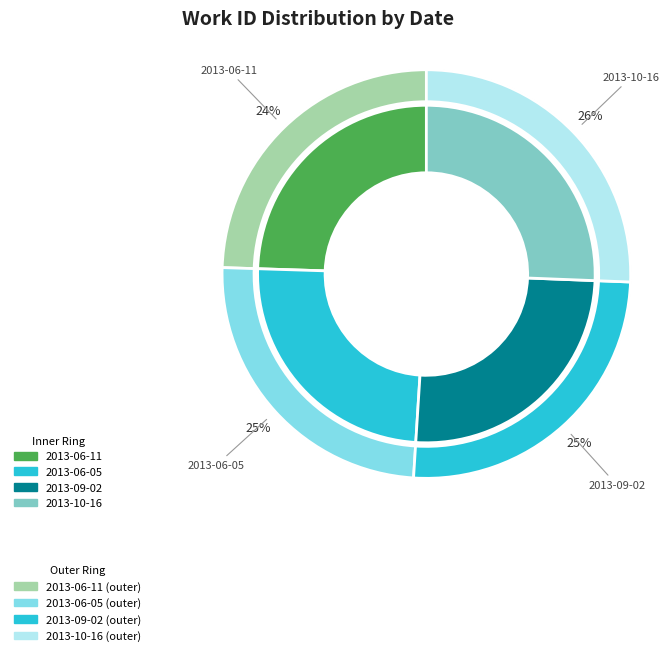

Which category has the smallest portion of the pie?

2013-06-11